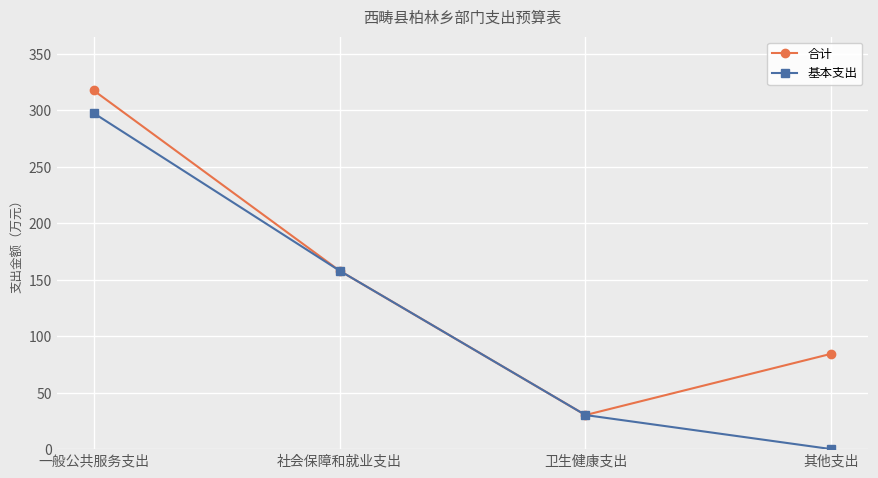

What are all the series names shown in the legend?

合计, 基本支出